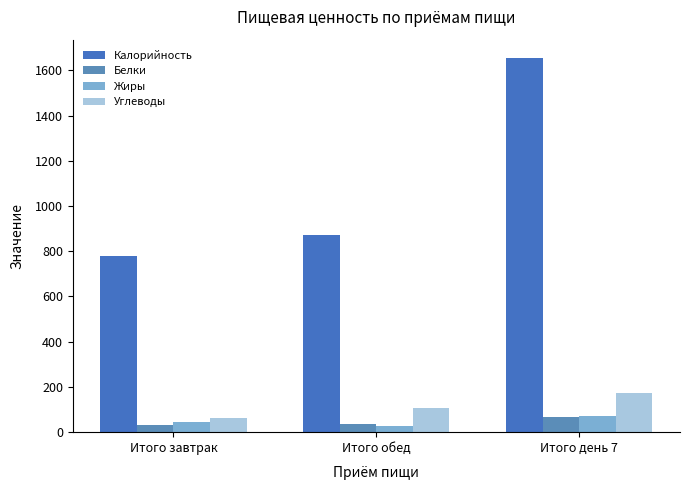

What is the approximate value of Белки at Итого обед?

36.2